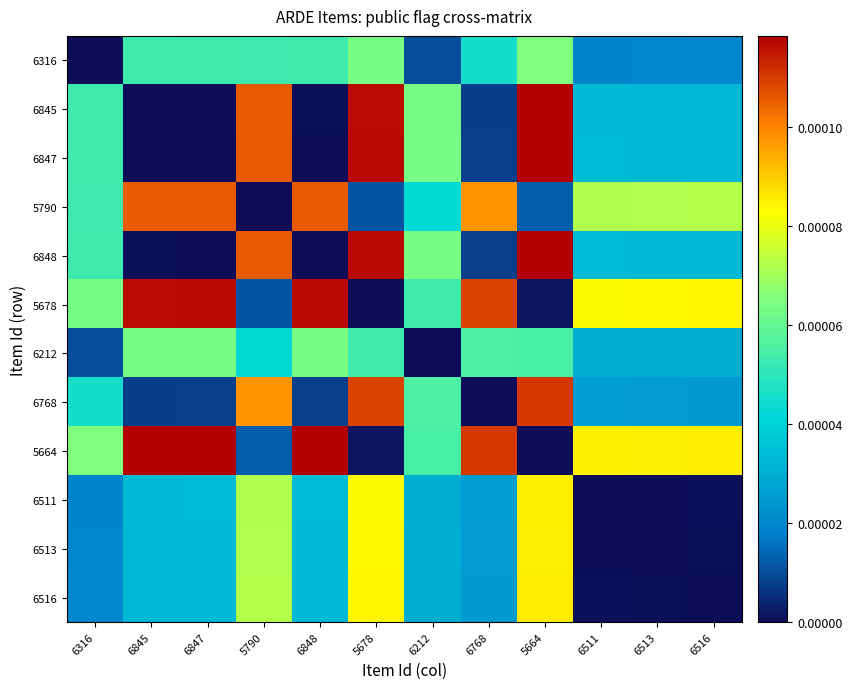

Reading left to right, list all the values displayed in this chart.

6316: 6316=0.0	6845=0.0	6847=0.0	5790=0.0	6848=0.0	5678=0.0	6212=0.0	6768=0.0	5664=0.0	6511=0.0	6513=0.0	6516=0.0
6845: 6316=0.0	6845=0.0	6847=0.0	5790=0.0	6848=0.0	5678=0.0	6212=0.0	6768=0.0	5664=0.0	6511=0.0	6513=0.0	6516=0.0
6847: 6316=0.0	6845=0.0	6847=0.0	5790=0.0	6848=0.0	5678=0.0	6212=0.0	6768=0.0	5664=0.0	6511=0.0	6513=0.0	6516=0.0
5790: 6316=0.0	6845=0.0	6847=0.0	5790=0.0	6848=0.0	5678=0.0	6212=0.0	6768=0.0	5664=0.0	6511=0.0	6513=0.0	6516=0.0
6848: 6316=0.0	6845=0.0	6847=0.0	5790=0.0	6848=0.0	5678=0.0	6212=0.0	6768=0.0	5664=0.0	6511=0.0	6513=0.0	6516=0.0
5678: 6316=0.0	6845=0.0	6847=0.0	5790=0.0	6848=0.0	5678=0.0	6212=0.0	6768=0.0	5664=0.0	6511=0.0	6513=0.0	6516=0.0
6212: 6316=0.0	6845=0.0	6847=0.0	5790=0.0	6848=0.0	5678=0.0	6212=0.0	6768=0.0	5664=0.0	6511=0.0	6513=0.0	6516=0.0
6768: 6316=0.0	6845=0.0	6847=0.0	5790=0.0	6848=0.0	5678=0.0	6212=0.0	6768=0.0	5664=0.0	6511=0.0	6513=0.0	6516=0.0
5664: 6316=0.0	6845=0.0	6847=0.0	5790=0.0	6848=0.0	5678=0.0	6212=0.0	6768=0.0	5664=0.0	6511=0.0	6513=0.0	6516=0.0
6511: 6316=0.0	6845=0.0	6847=0.0	5790=0.0	6848=0.0	5678=0.0	6212=0.0	6768=0.0	5664=0.0	6511=0.0	6513=0.0	6516=0.0
6513: 6316=0.0	6845=0.0	6847=0.0	5790=0.0	6848=0.0	5678=0.0	6212=0.0	6768=0.0	5664=0.0	6511=0.0	6513=0.0	6516=0.0
6516: 6316=0.0	6845=0.0	6847=0.0	5790=0.0	6848=0.0	5678=0.0	6212=0.0	6768=0.0	5664=0.0	6511=0.0	6513=0.0	6516=0.0